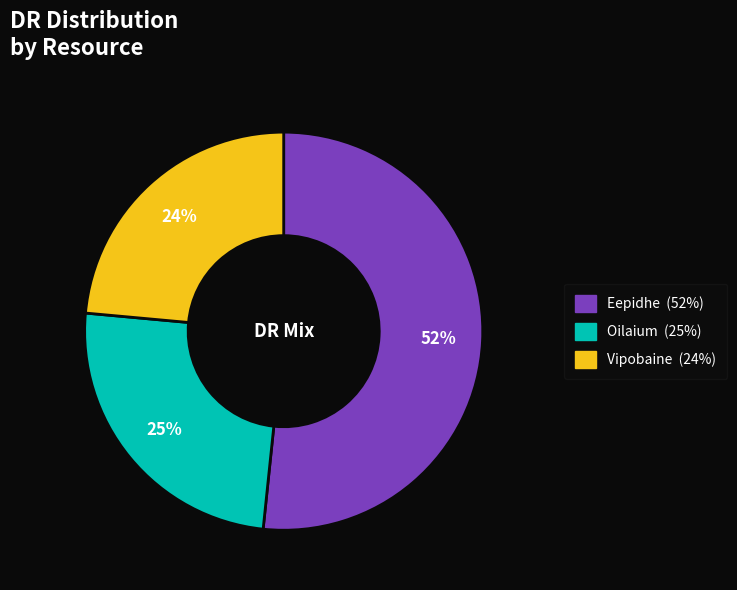

What is the ratio of the value at Eepidhe to the value at Vipobaine?

2.2